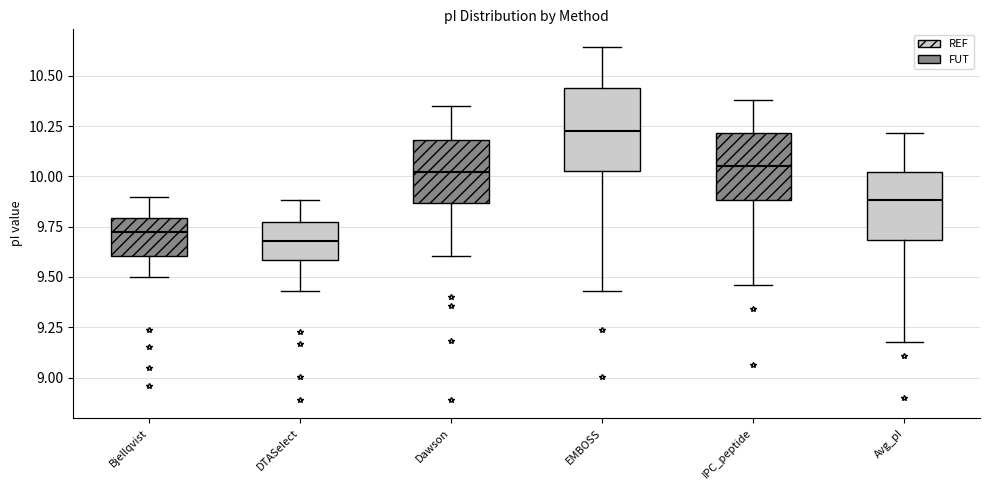

Where does the lower whisker of the box for Bjellqvist end on the y-axis? The values are not printed on the chart, so give them approximately, as read against the axis.

9.50